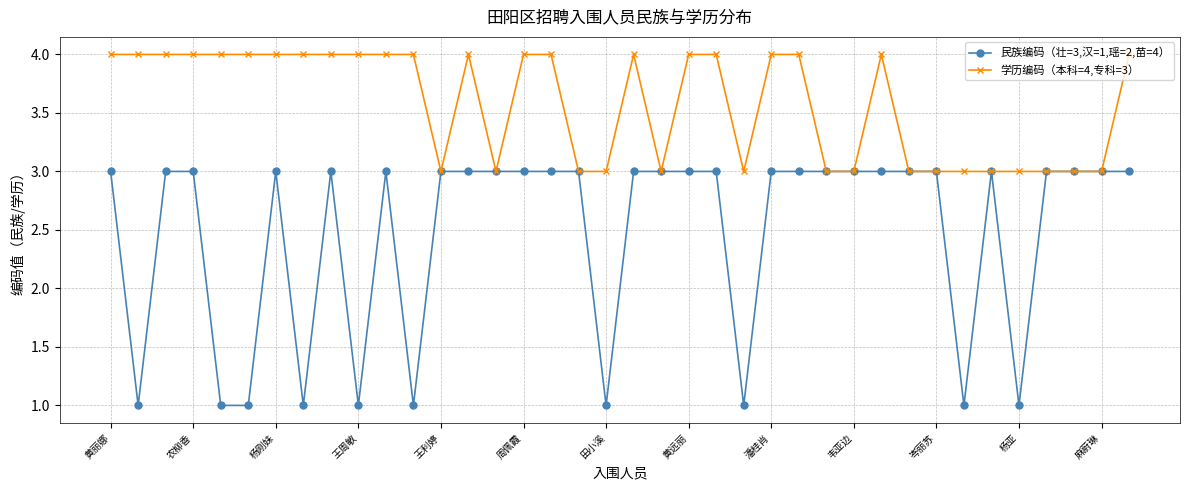

What are all the series names shown in the legend?

民族编码（壮=3,汉=1,瑶=2,苗=4）, 学历编码（本科=4,专科=3）